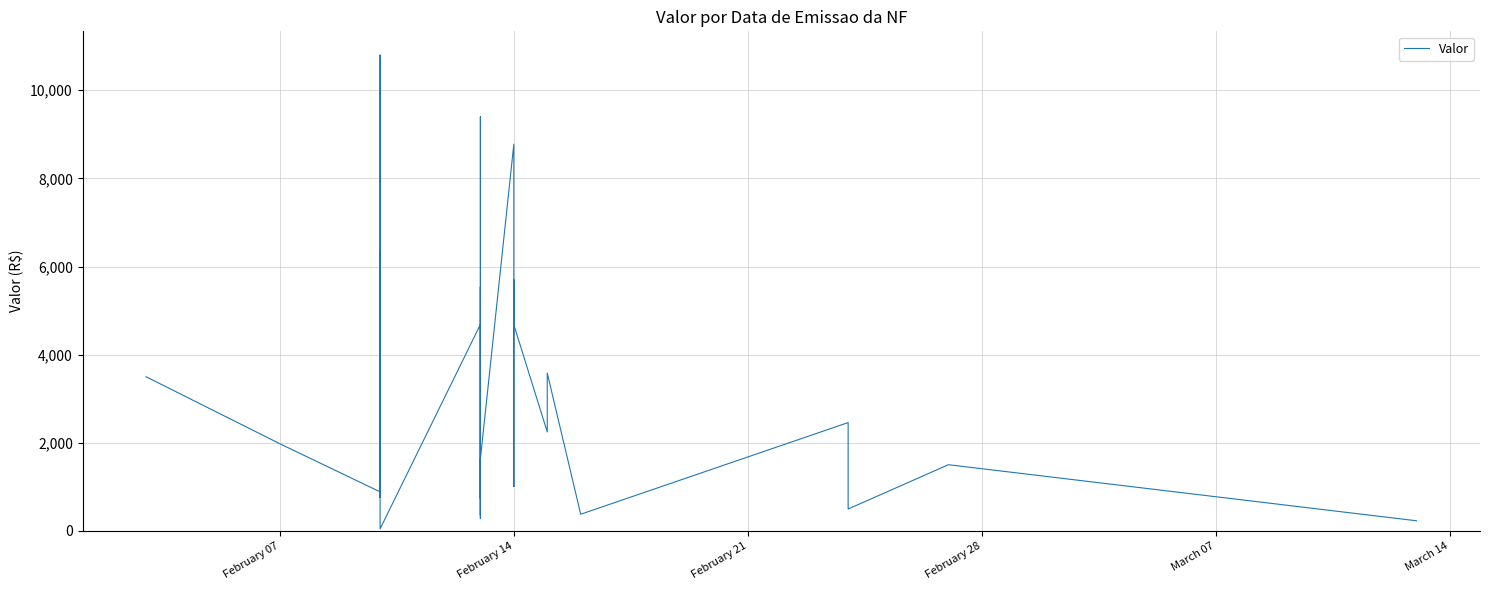

What is the sum of all values?

109400.6